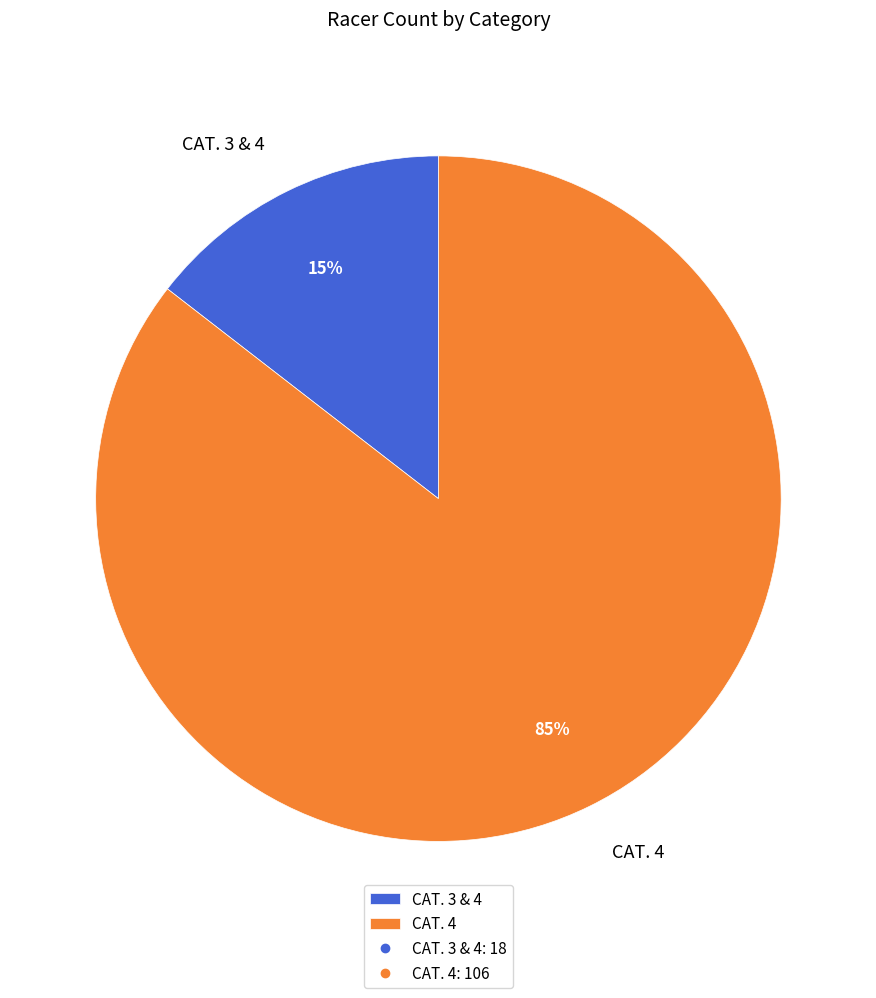

The CAT. 4 slice represents 76% of the pie. True or false?

False